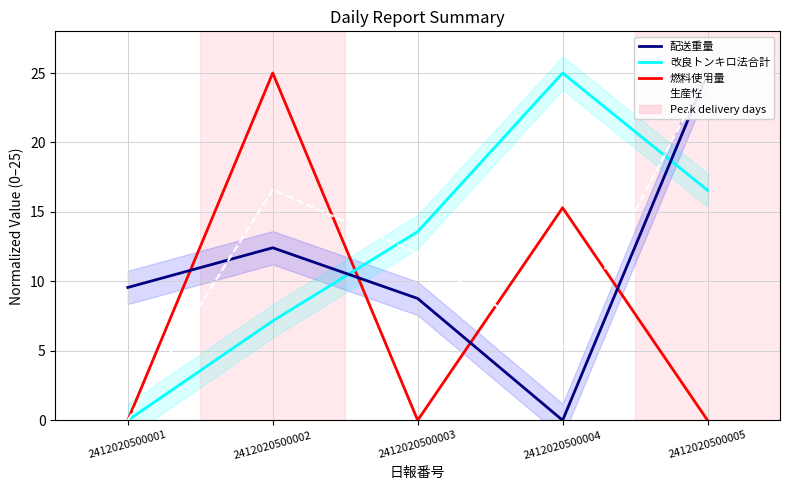

At which label does 燃料使用量 reach its minimum?

2412020500001